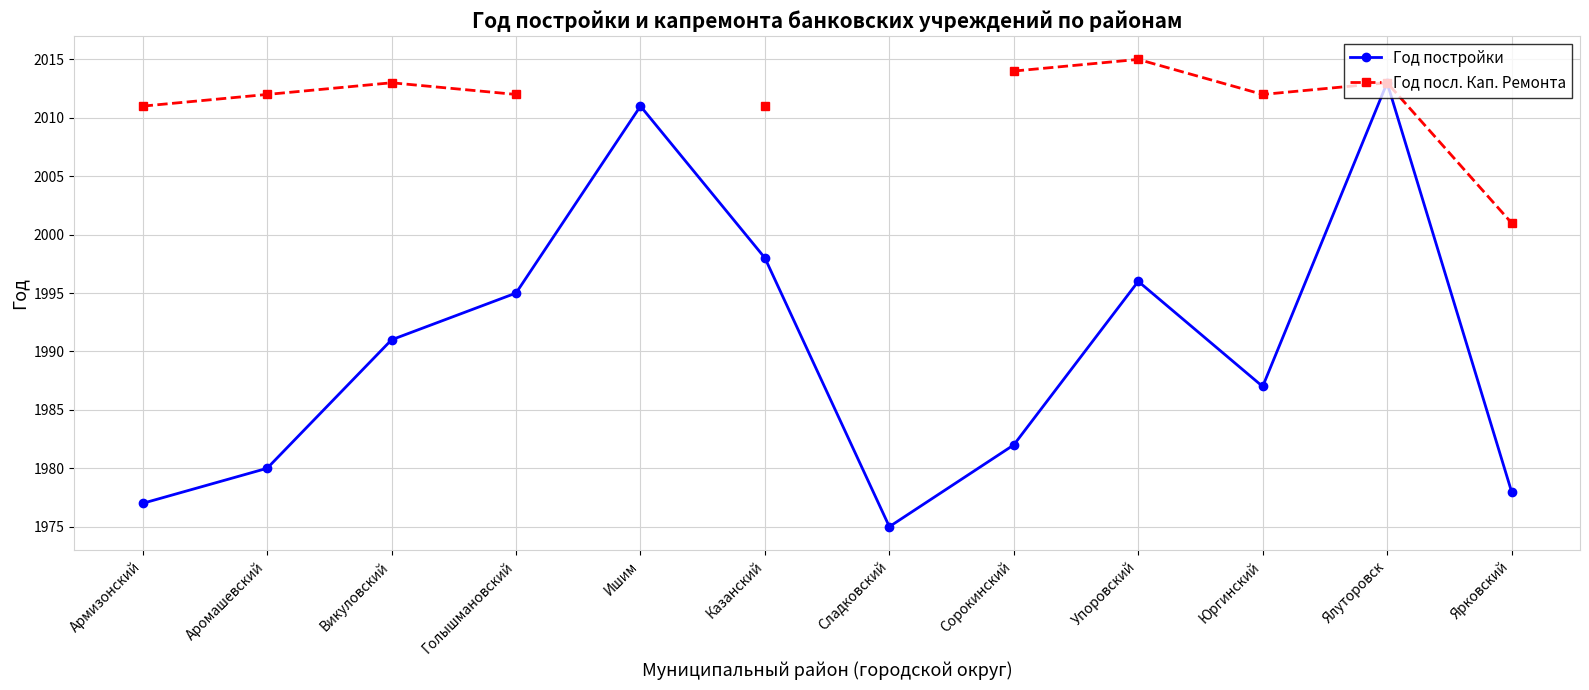

Is the value of Год постройки at Голышмановский greater than the value of Год посл. Кап. Ремонта at Казанский?

No